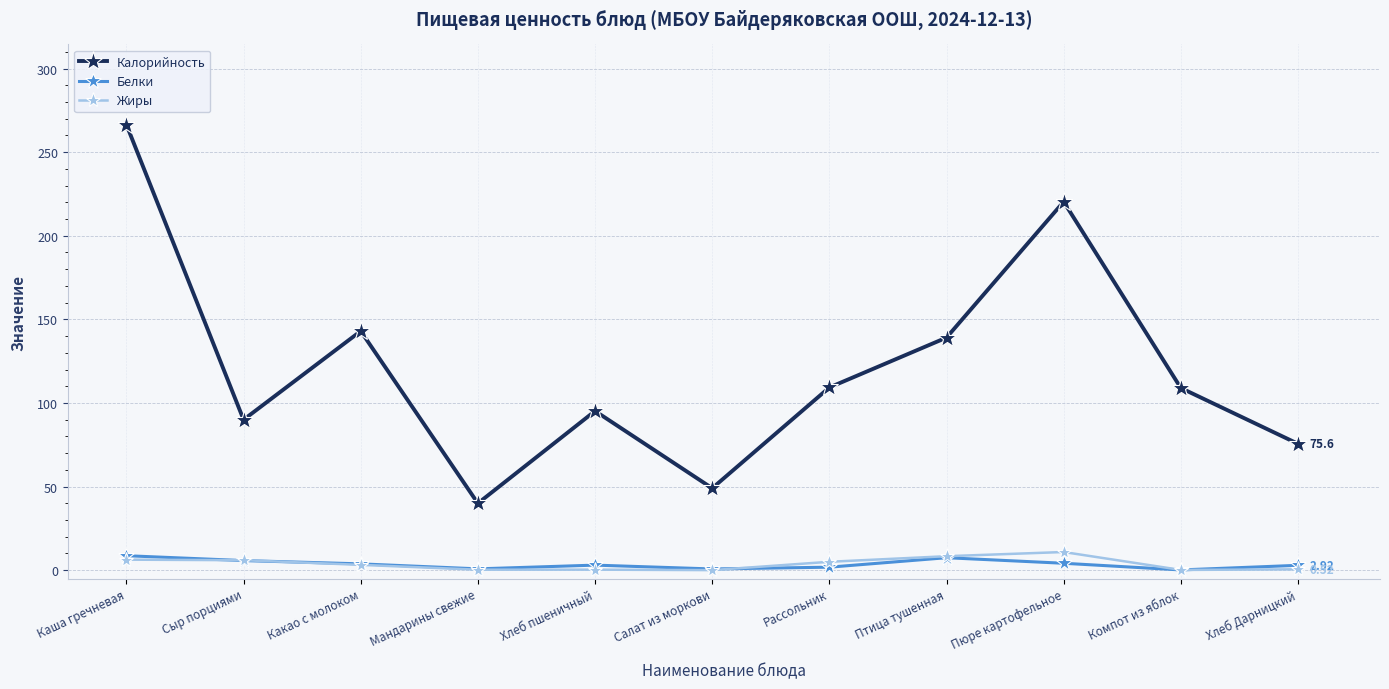

True or false: Жиры has more than 0 interior local peaks.

True